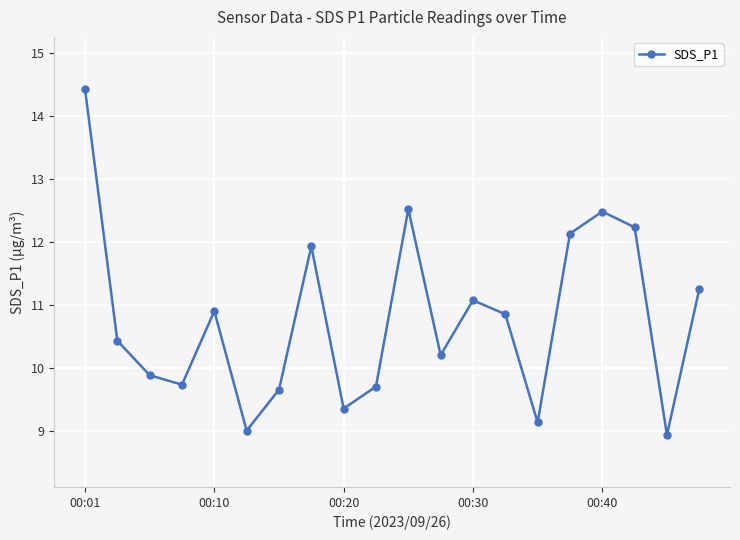

What is the greatest value displayed?

14.4